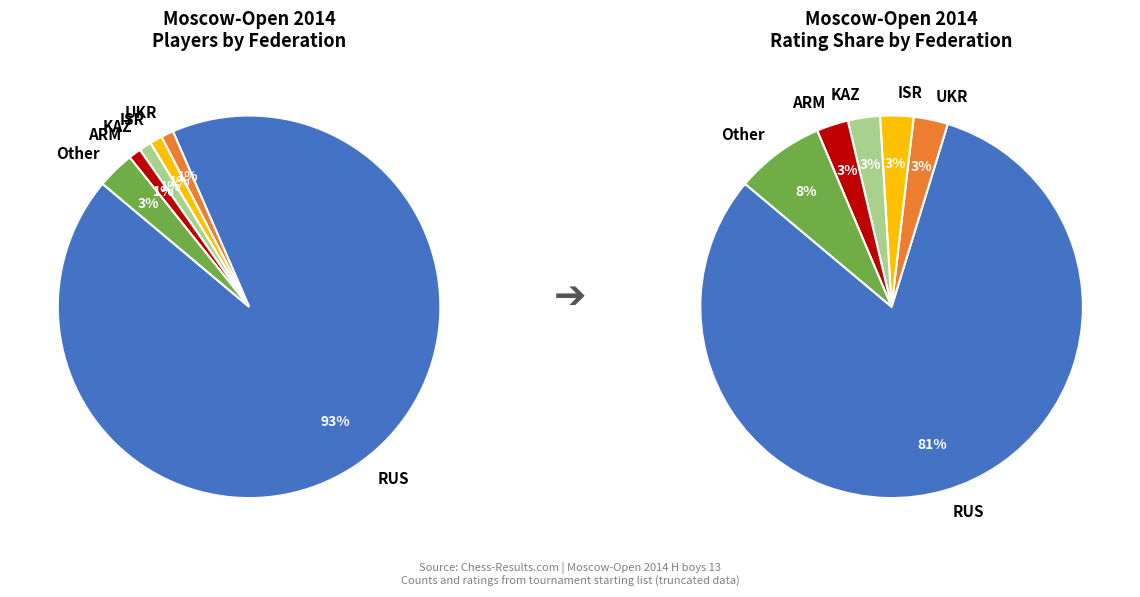

Is it true that ARM is 1% of the pie?

True